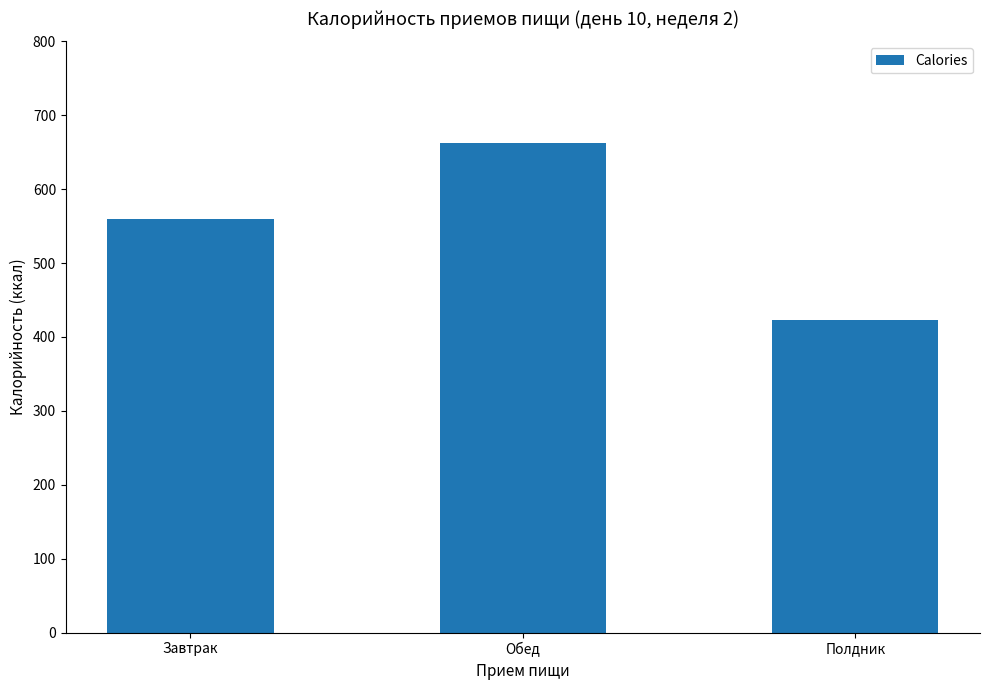

The value at Полдник is 229.3. True or false?

False